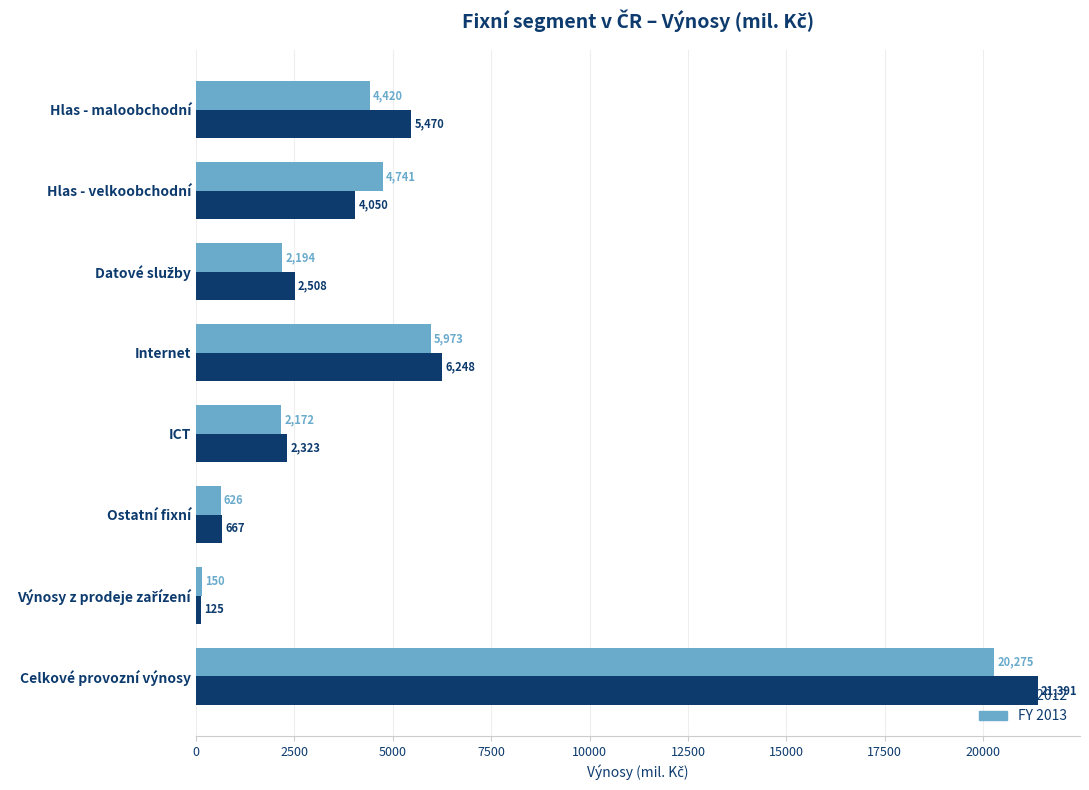

What is the sum of all FY 2013 values?

40549.6